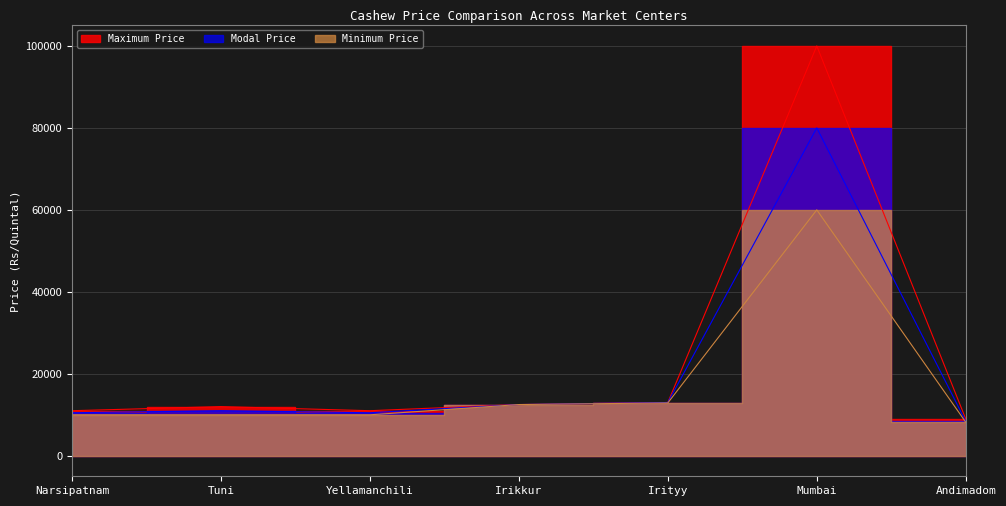

How many lines are shown in the chart?

3